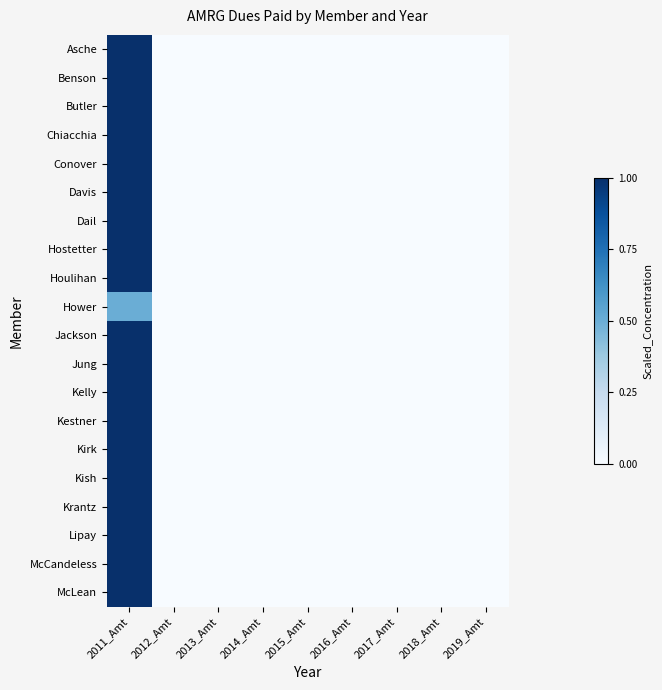

Which series has the largest range (max minus min)?

Asche